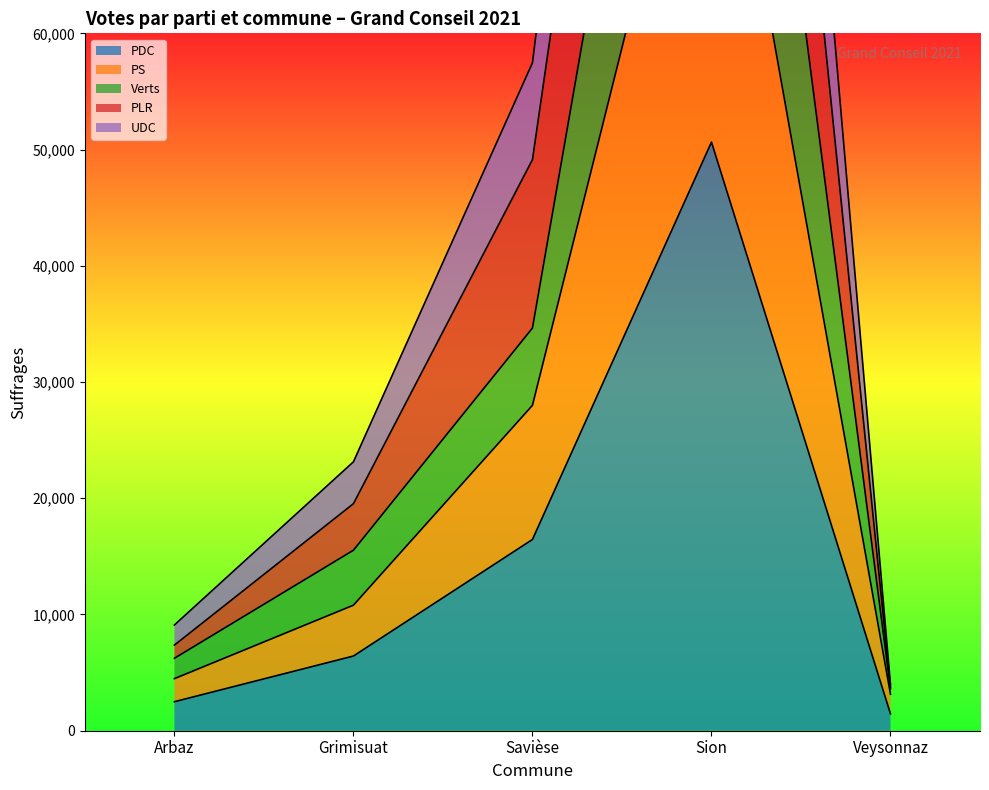

At which label does PDC reach its peak?

Sion